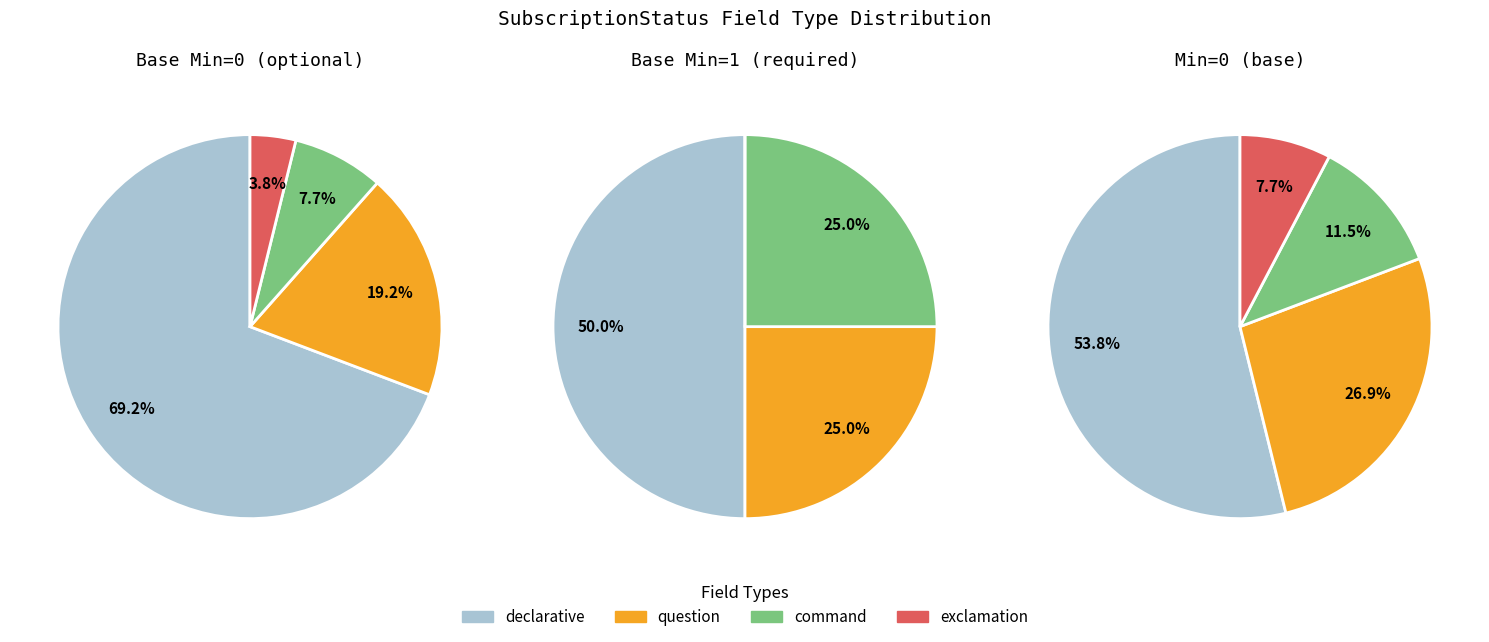

How much of the chart is everything except 9?

100.0%